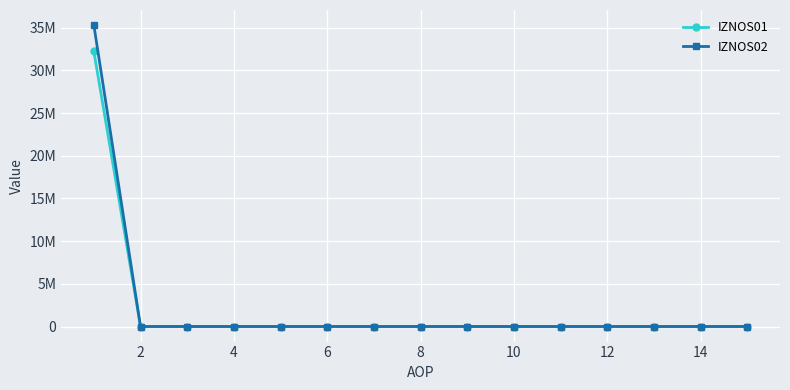

Which series has the largest range (max minus min)?

IZNOS02